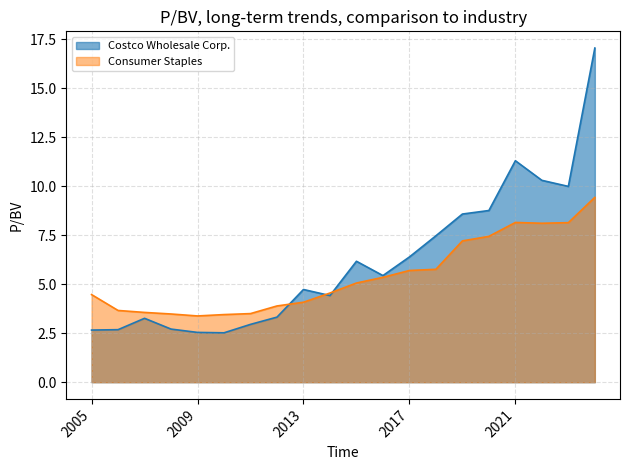

Rank the series by their maximum value, from highest to lowest.

Costco Wholesale Corp., Consumer Staples